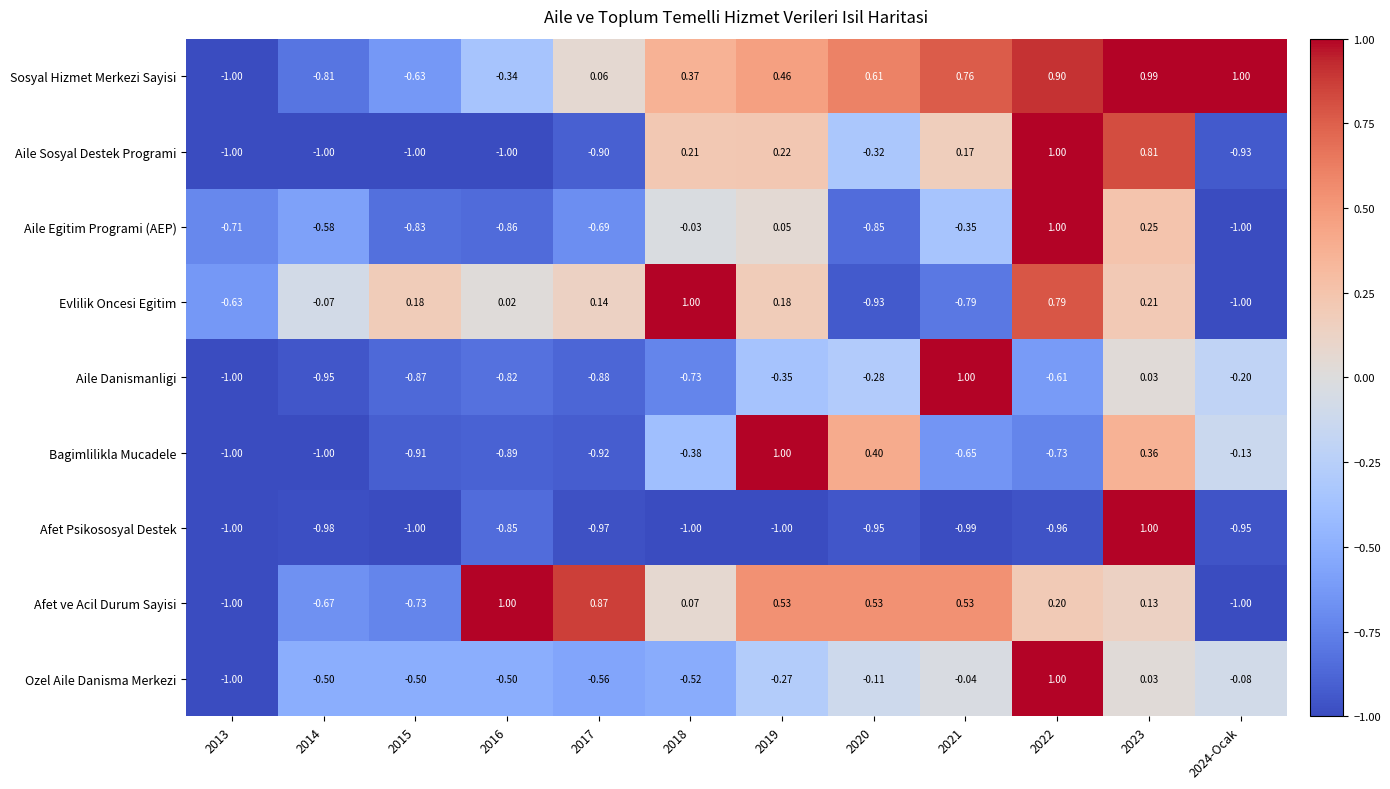

How many series are shown in this chart?

9